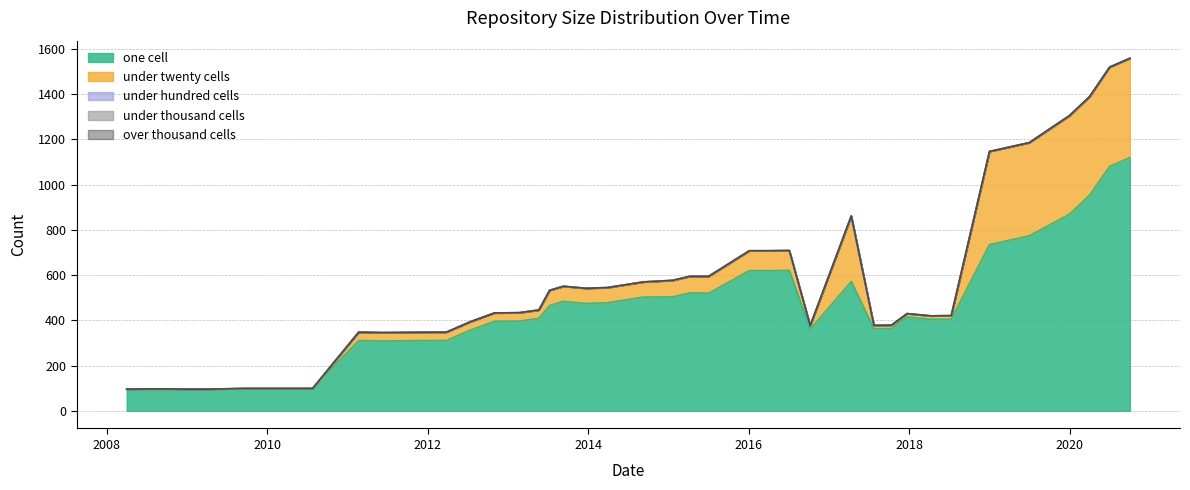

Reading right to left, transcribe all the data shown in this chart.

one_cell: 2020-10-01=1120	2020-07-01=1081	2020-04-01=954	2020-01-01=870	2019-07-01=774	2019-01-01=735	2018-07-11=405	2018-04-09=405	2017-12-22=415	2017-10-12=364	2017-07-24=363	2017-04-12=572	2016-10-07=361	2016-07-04=621	2016-04-05=620	2016-01-04=620	2015-07-03=520	2015-04-09=522	2015-01-19=504	2014-09-08=503	2014-03-28=478	2013-12-20=475	2013-09-10=484	2013-07-09=466	2013-05-21=409	2013-02-20=397	2012-10-31=396	2012-07-13=357	2012-03-26=311	2012-01-18=311	2011-06-10=309	2011-02-21=311	2010-07-26=99	2010-04-01=99	2009-09-25=99	2009-04-06=96	2008-12-17=96	2008-10-10=97	2008-06-27=97	2008-04-01=96
under_twenty_cells: 2020-10-01=439	2020-07-01=439	2020-04-01=436	2020-01-01=436	2019-07-01=412	2019-01-01=412	2018-07-11=16	2018-04-09=15	2017-12-22=15	2017-10-12=15	2017-07-24=15	2017-04-12=290	2016-10-07=16	2016-07-04=88	2016-04-05=88	2016-01-04=88	2015-07-03=75	2015-04-09=73	2015-01-19=73	2014-09-08=67	2014-03-28=67	2013-12-20=67	2013-09-10=67	2013-07-09=67	2013-05-21=37	2013-02-20=37	2012-10-31=37	2012-07-13=37	2012-03-26=37	2012-01-18=37	2011-06-10=37	2011-02-21=37	2010-07-26=0	2010-04-01=0	2009-09-25=0	2009-04-06=0	2008-12-17=0	2008-10-10=0	2008-06-27=0	2008-04-01=0
under_hundred_cells: 2020-10-01=0	2020-07-01=0	2020-04-01=0	2020-01-01=0	2019-07-01=0	2019-01-01=0	2018-07-11=0	2018-04-09=0	2017-12-22=0	2017-10-12=0	2017-07-24=0	2017-04-12=0	2016-10-07=0	2016-07-04=0	2016-04-05=0	2016-01-04=0	2015-07-03=0	2015-04-09=0	2015-01-19=0	2014-09-08=0	2014-03-28=0	2013-12-20=0	2013-09-10=0	2013-07-09=0	2013-05-21=0	2013-02-20=0	2012-10-31=0	2012-07-13=0	2012-03-26=0	2012-01-18=0	2011-06-10=0	2011-02-21=0	2010-07-26=0	2010-04-01=0	2009-09-25=0	2009-04-06=0	2008-12-17=0	2008-10-10=0	2008-06-27=0	2008-04-01=0
under_thousand_cells: 2020-10-01=0	2020-07-01=0	2020-04-01=0	2020-01-01=0	2019-07-01=0	2019-01-01=0	2018-07-11=0	2018-04-09=0	2017-12-22=0	2017-10-12=0	2017-07-24=0	2017-04-12=0	2016-10-07=0	2016-07-04=0	2016-04-05=0	2016-01-04=0	2015-07-03=0	2015-04-09=0	2015-01-19=0	2014-09-08=0	2014-03-28=0	2013-12-20=0	2013-09-10=0	2013-07-09=0	2013-05-21=0	2013-02-20=0	2012-10-31=0	2012-07-13=0	2012-03-26=0	2012-01-18=0	2011-06-10=0	2011-02-21=0	2010-07-26=0	2010-04-01=0	2009-09-25=0	2009-04-06=0	2008-12-17=0	2008-10-10=0	2008-06-27=0	2008-04-01=0
over_thousand_cells: 2020-10-01=0	2020-07-01=0	2020-04-01=0	2020-01-01=0	2019-07-01=0	2019-01-01=0	2018-07-11=0	2018-04-09=0	2017-12-22=0	2017-10-12=0	2017-07-24=0	2017-04-12=0	2016-10-07=0	2016-07-04=0	2016-04-05=0	2016-01-04=0	2015-07-03=0	2015-04-09=0	2015-01-19=0	2014-09-08=0	2014-03-28=0	2013-12-20=0	2013-09-10=0	2013-07-09=0	2013-05-21=0	2013-02-20=0	2012-10-31=0	2012-07-13=0	2012-03-26=0	2012-01-18=0	2011-06-10=0	2011-02-21=0	2010-07-26=0	2010-04-01=0	2009-09-25=0	2009-04-06=0	2008-12-17=0	2008-10-10=0	2008-06-27=0	2008-04-01=0